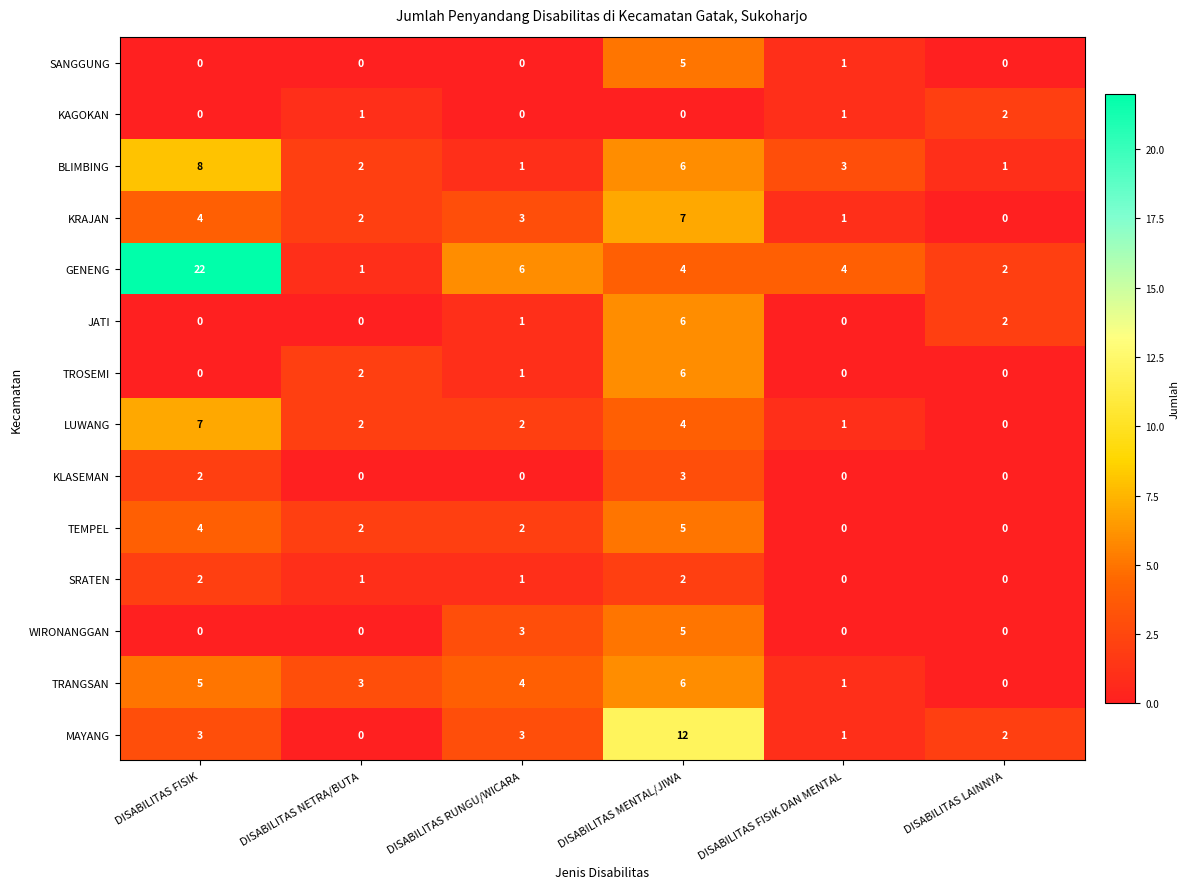

Is the value of KAGOKAN at DISABILITAS FISIK DAN MENTAL greater than the value of SANGGUNG at DISABILITAS NETRA/BUTA?

Yes